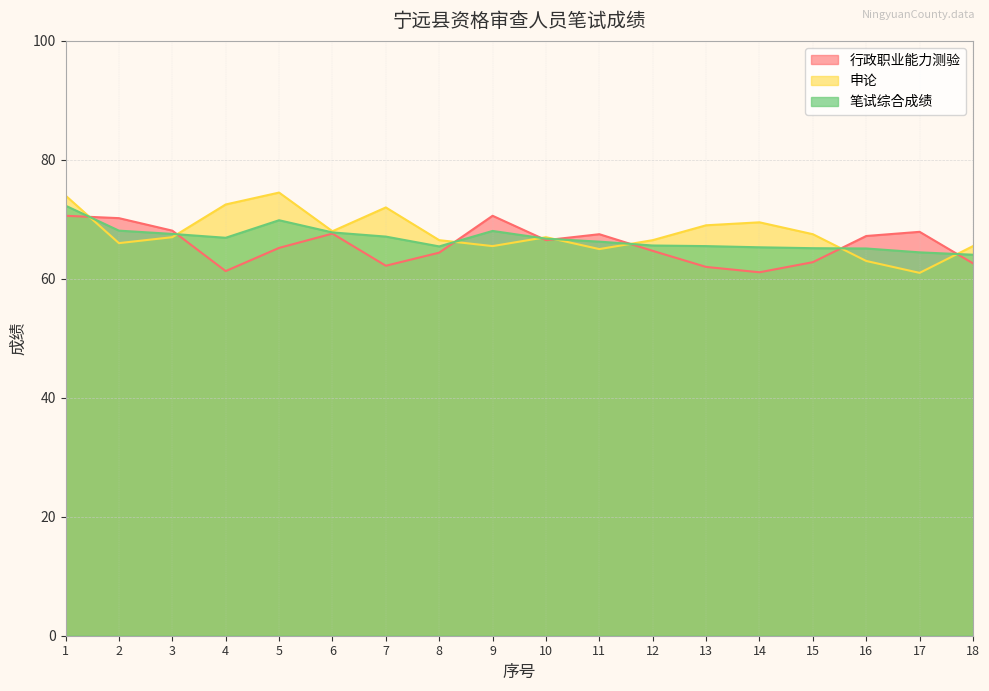

Which series ends up on top after the final intersection of 笔试综合成绩 and 行政职业能力测验?

笔试综合成绩